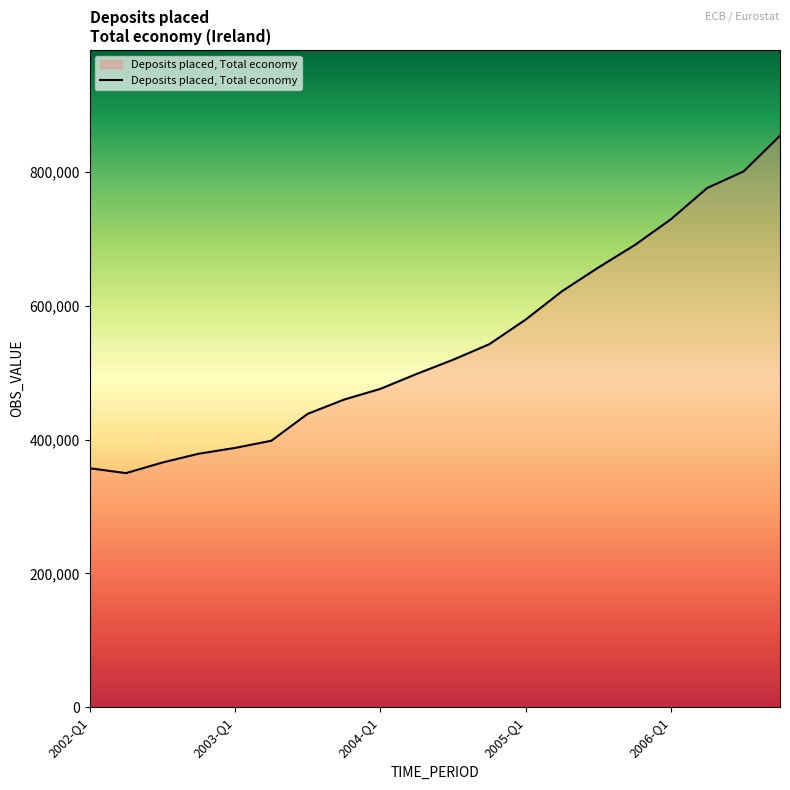

What is the minimum value shown in the chart?

349978